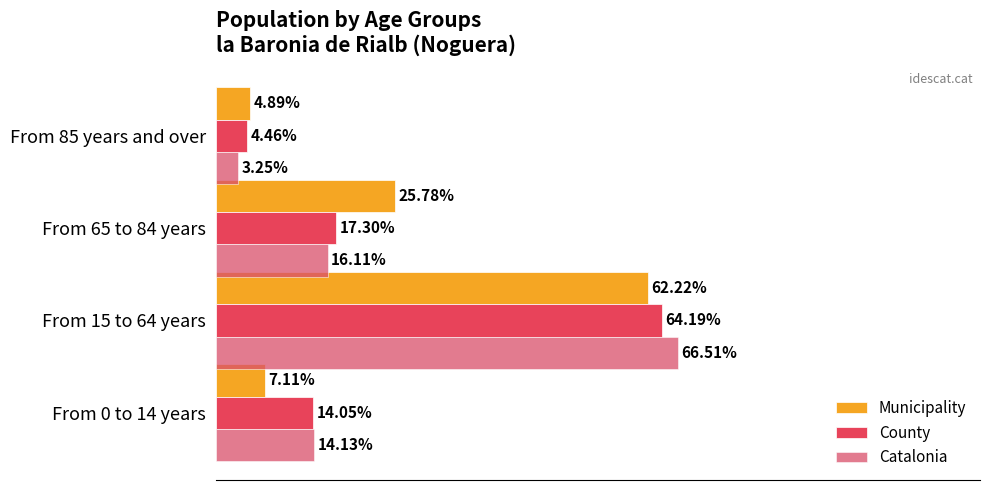

Where is County nearest to the value 34?

From 65 to 84 years